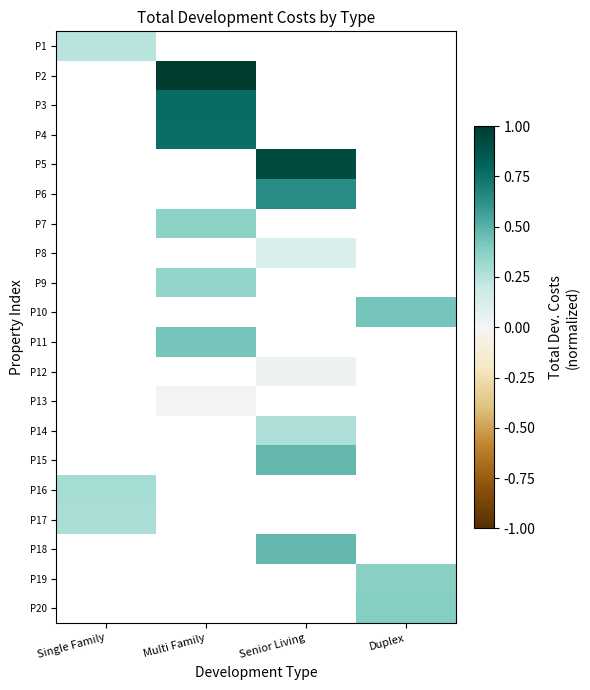

Which category has the lowest value across all series?

Multi Family